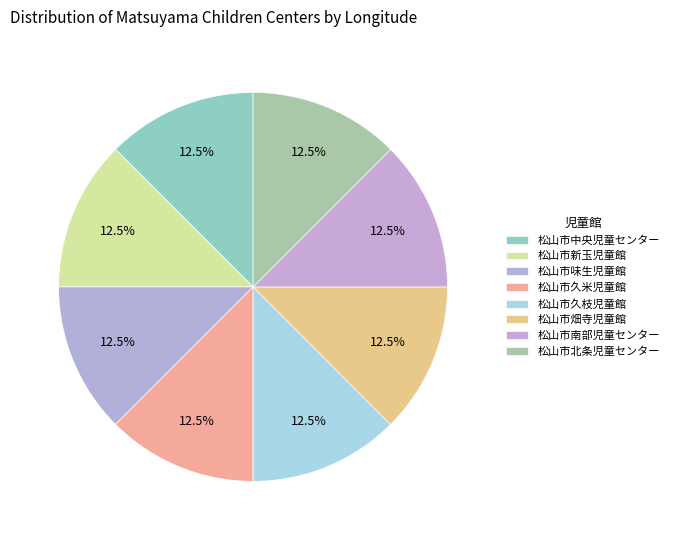

What is the largest slice in the pie chart?

松山市久米児童館